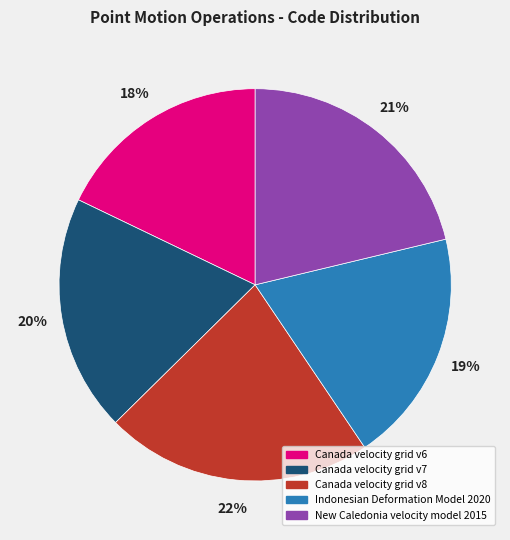

Is the sum of Indonesian Deformation Model 2020 and Canada velocity grid v7 greater than half?

No